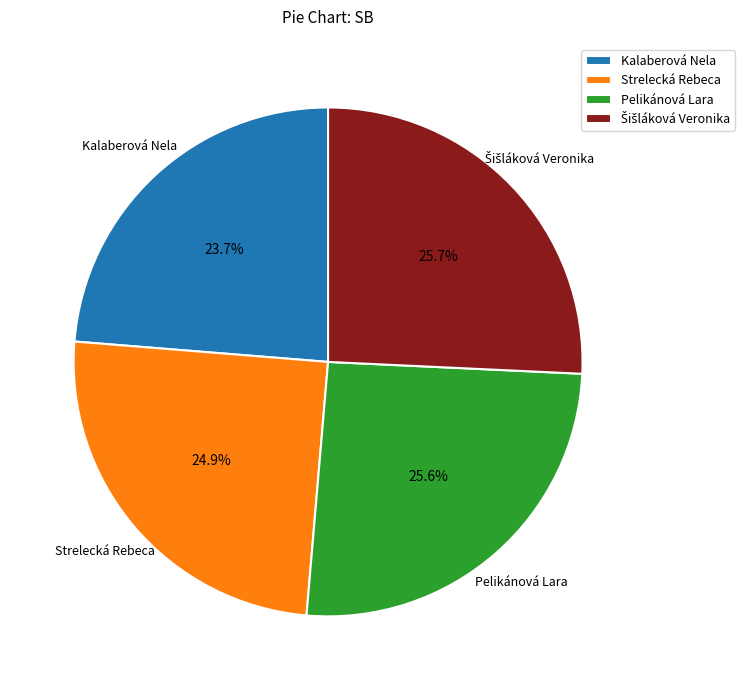

How much of the chart is everything except Kalaberová Nela?

76.3%